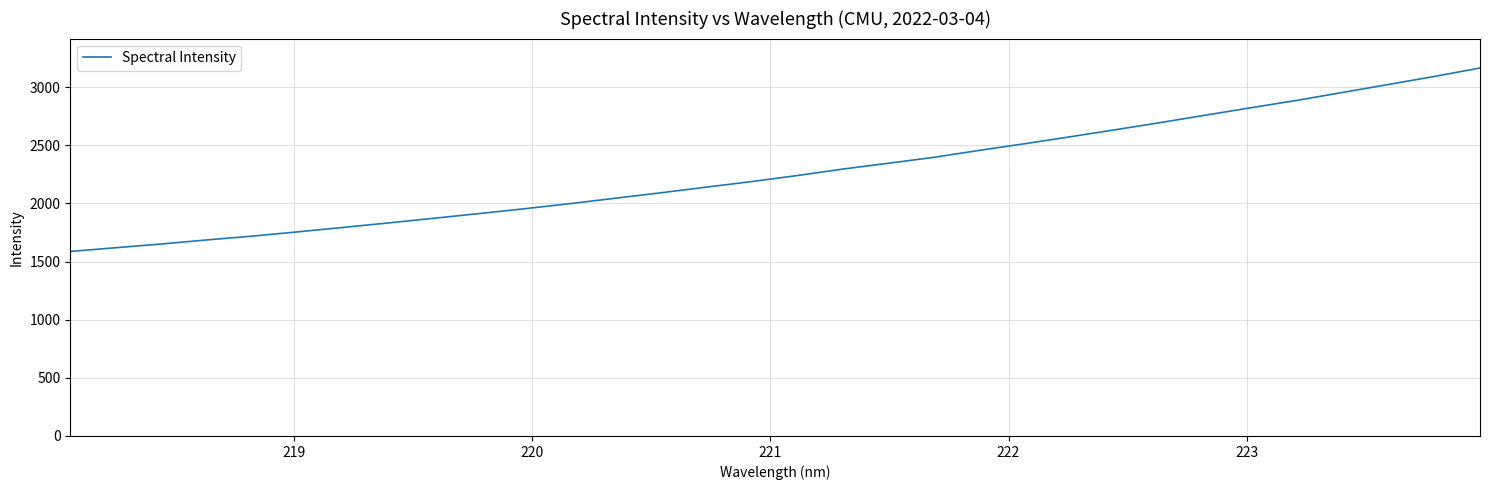

What is the difference between the maximum and minimum values?

1577.3